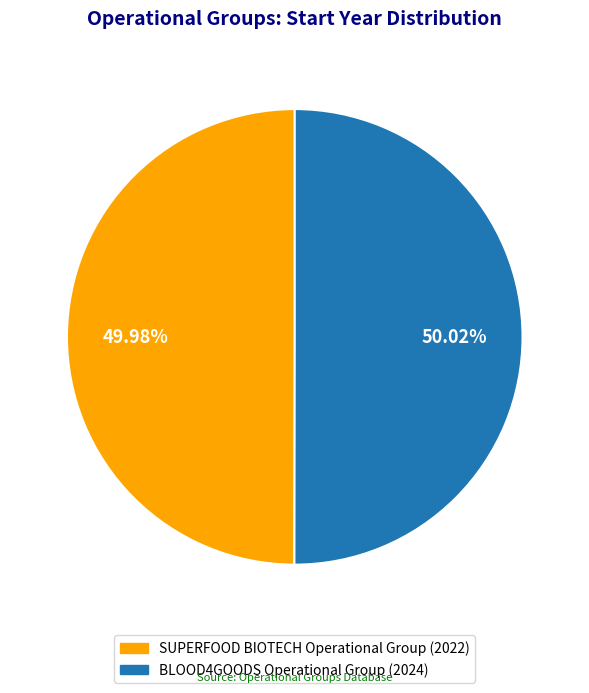

Approximately how many times larger is the value at SUPERFOOD BIOTECH Operational Group compared to BLOOD4GOODS Operational Group?

1.0